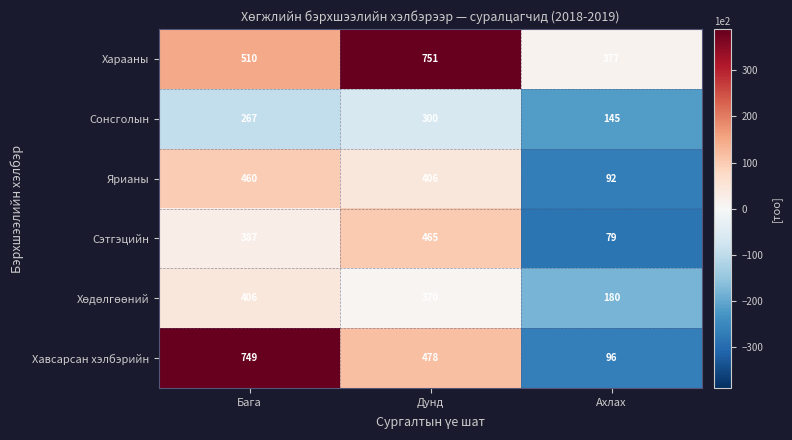

Between Дунд and Ахлах, which series saw the biggest shift?

Сэтгэцийн